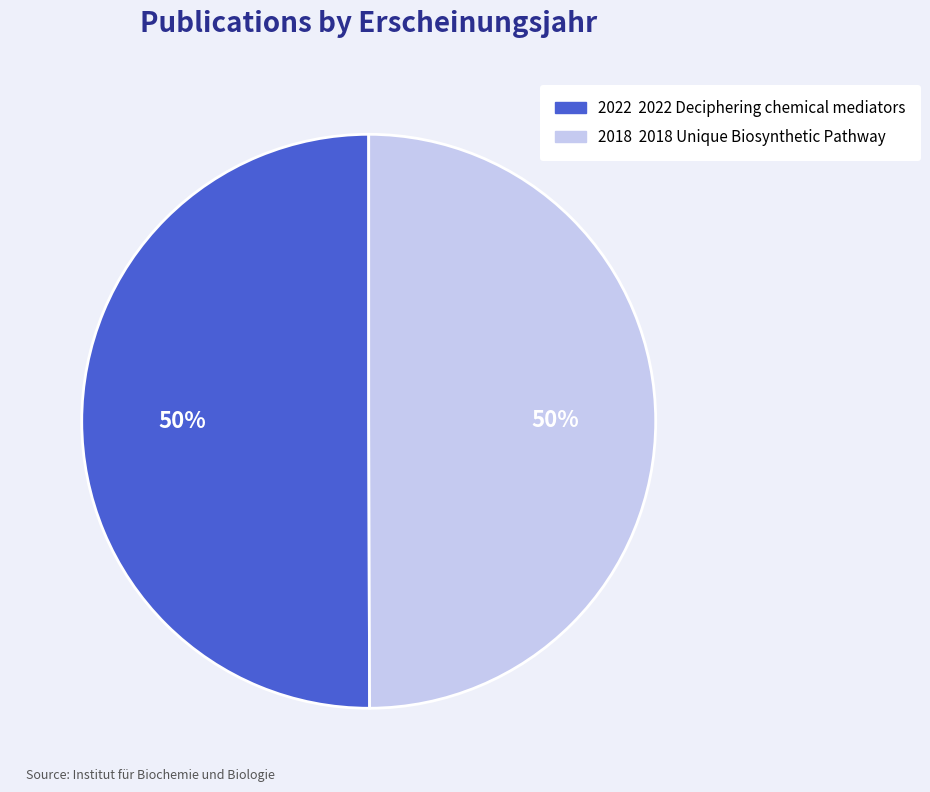

To the nearest percent, what is the average slice percentage?

50%